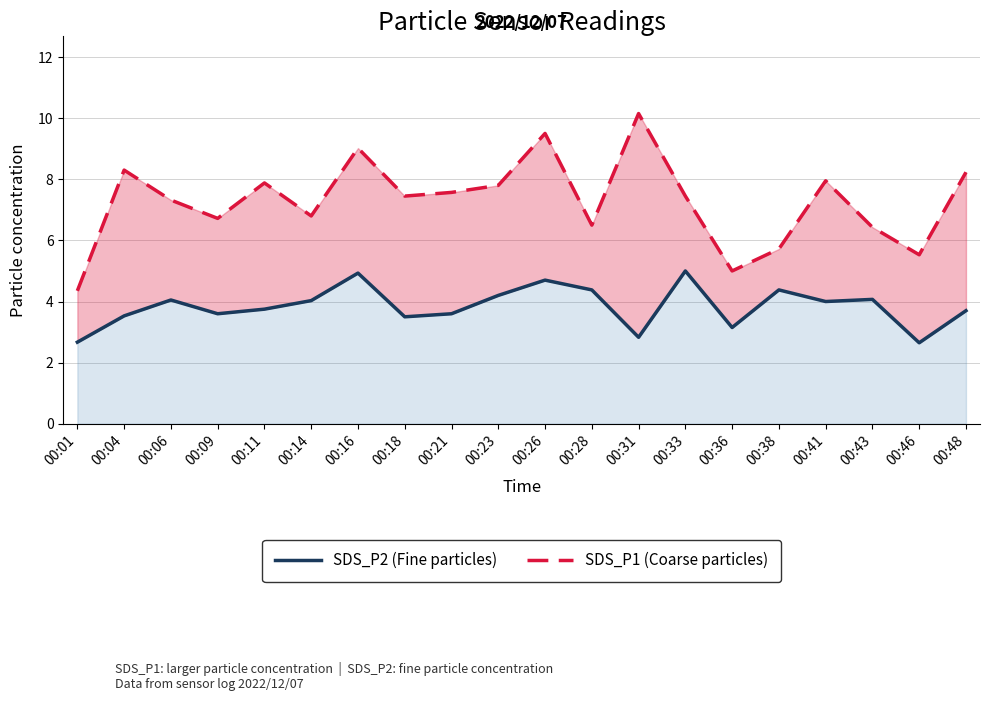

Which category has the highest value across all series?

00:31